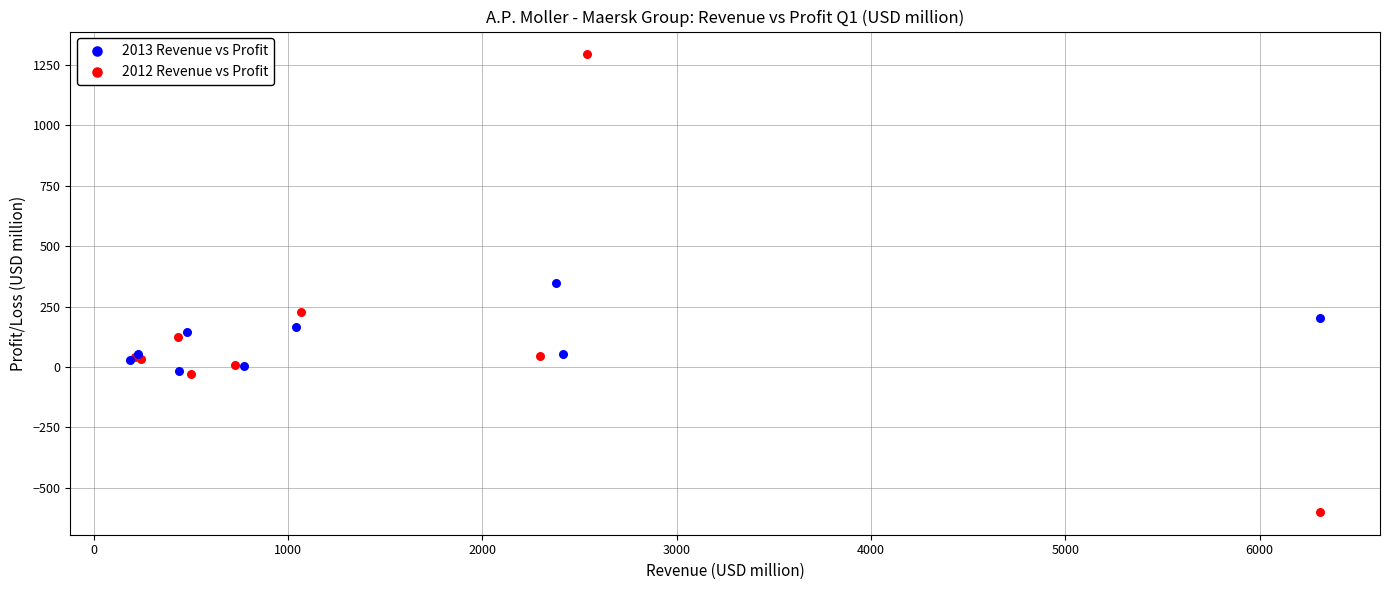

Which series has the largest Y range (max minus min)?

2012 Revenue vs Profit